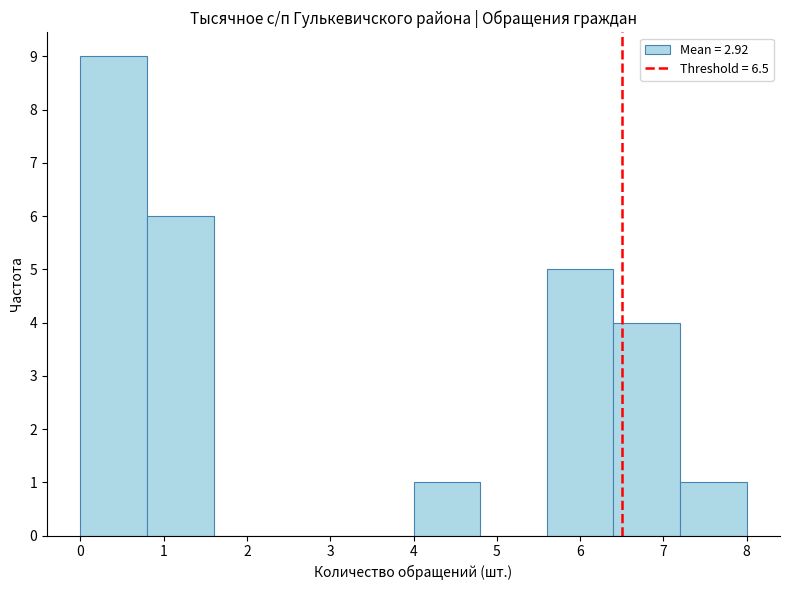

How tall is the bar that spans 0.0 to 0.8 on the x-axis? The values are not printed on the chart, so give them approximately, as read against the axis.

9